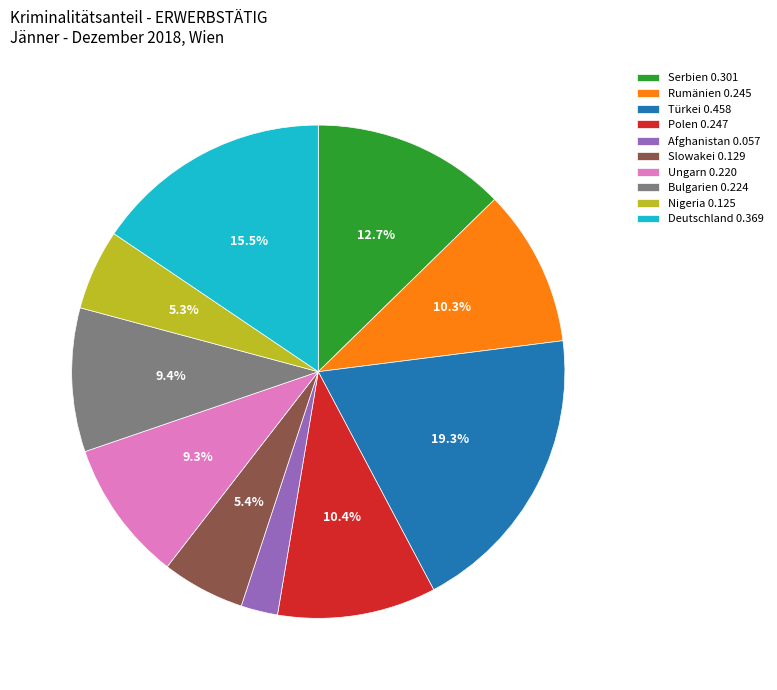

To the nearest percent, what is the combined percentage of Afghanistan and Ungarn?

12%